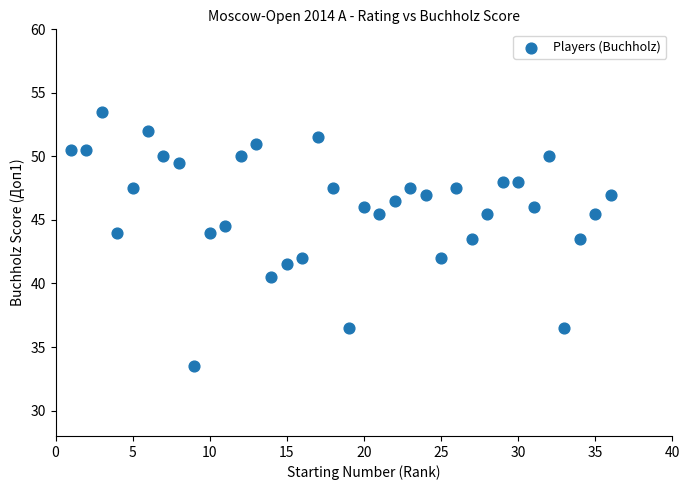

What is the range of Y values (max minus min)?

20.0